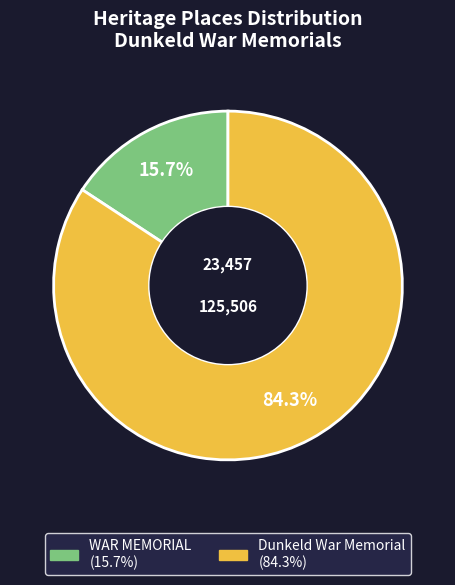

Between Dunkeld War Memorial and WAR MEMORIAL, which is larger?

Dunkeld War Memorial